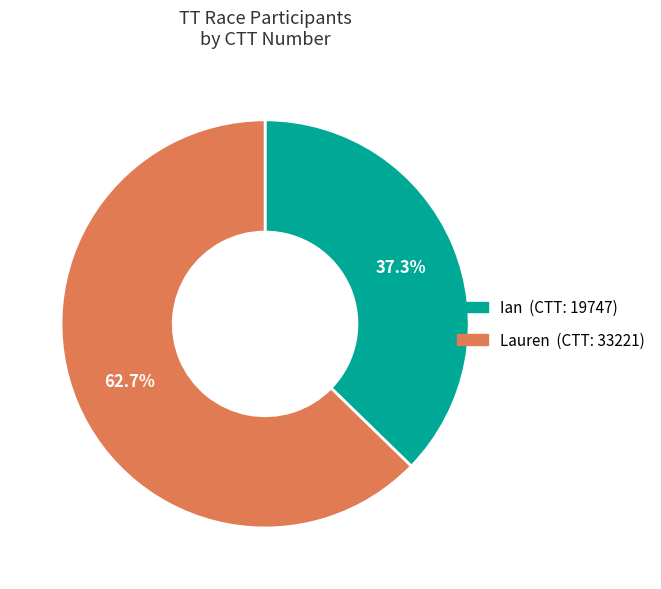

Count the number of slices in the pie.

2